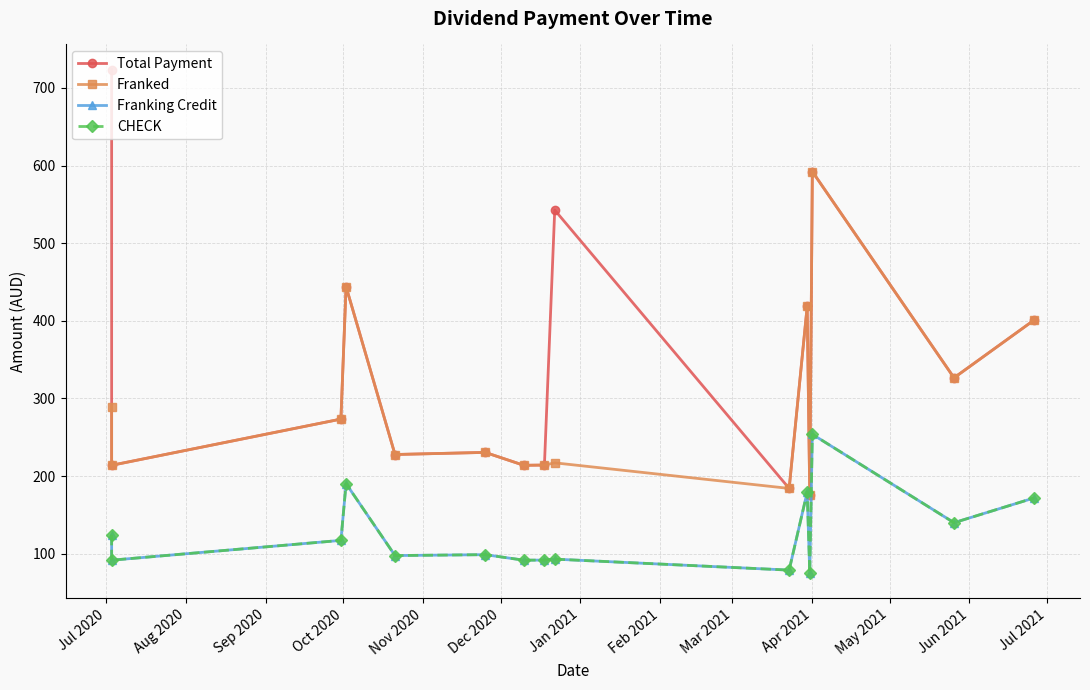

Does the chart have visible grid lines?

Yes